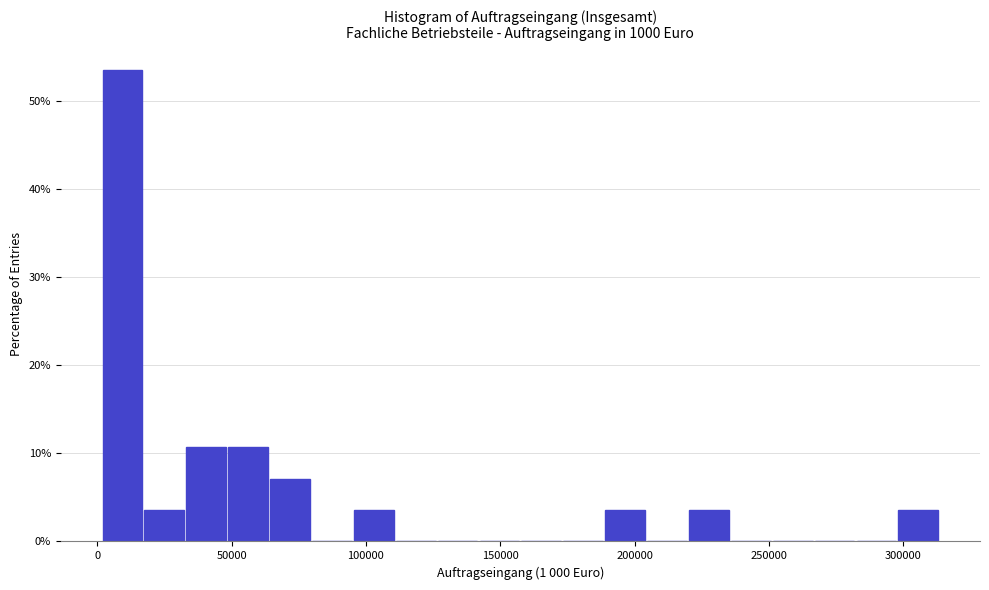

Around what value on the x-axis is the tallest bar? Give the approximate position of its centre, as read against the axis.

10000